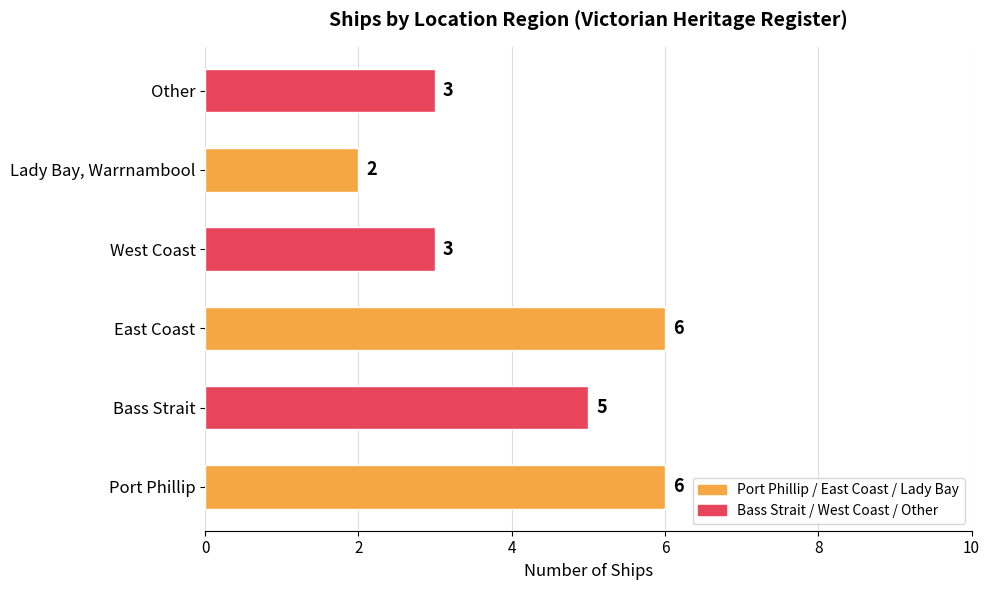

What is the maximum value shown in the chart?

6